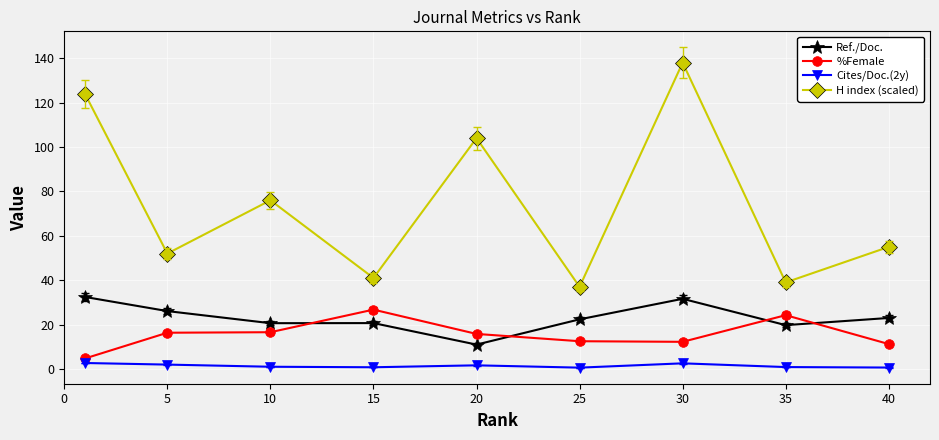

How many interior local peaks does the H index (scaled) series have?

3